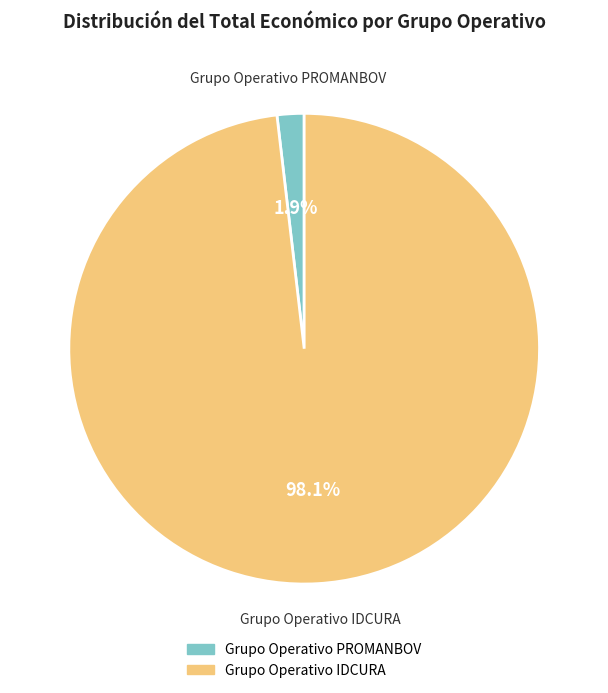

Combined, what portion of the pie is Grupo Operativo IDCURA and Grupo Operativo PROMANBOV?

100.0%